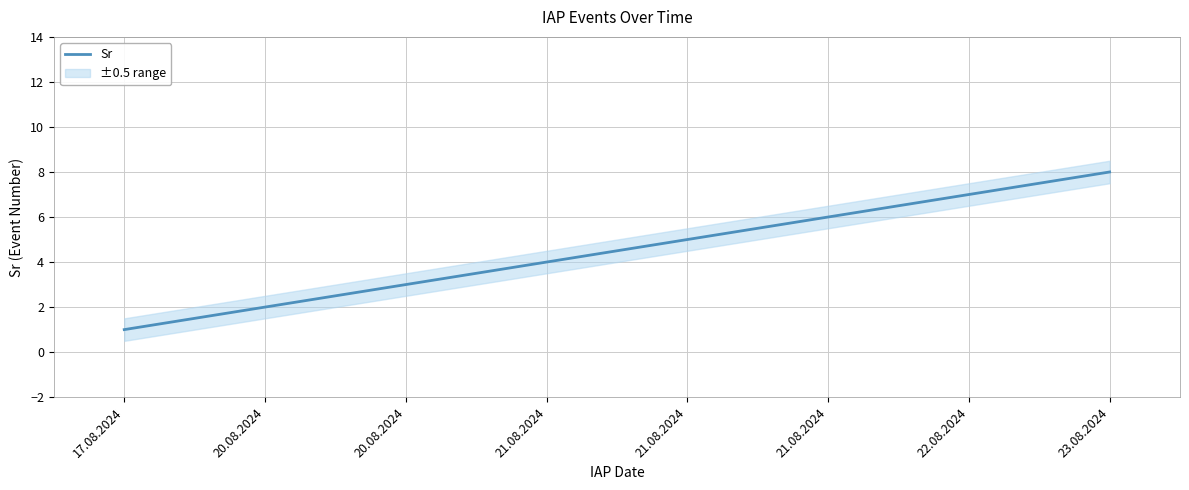

What is the sum of the values at 21.08.2024 and 20.08.2024?

7